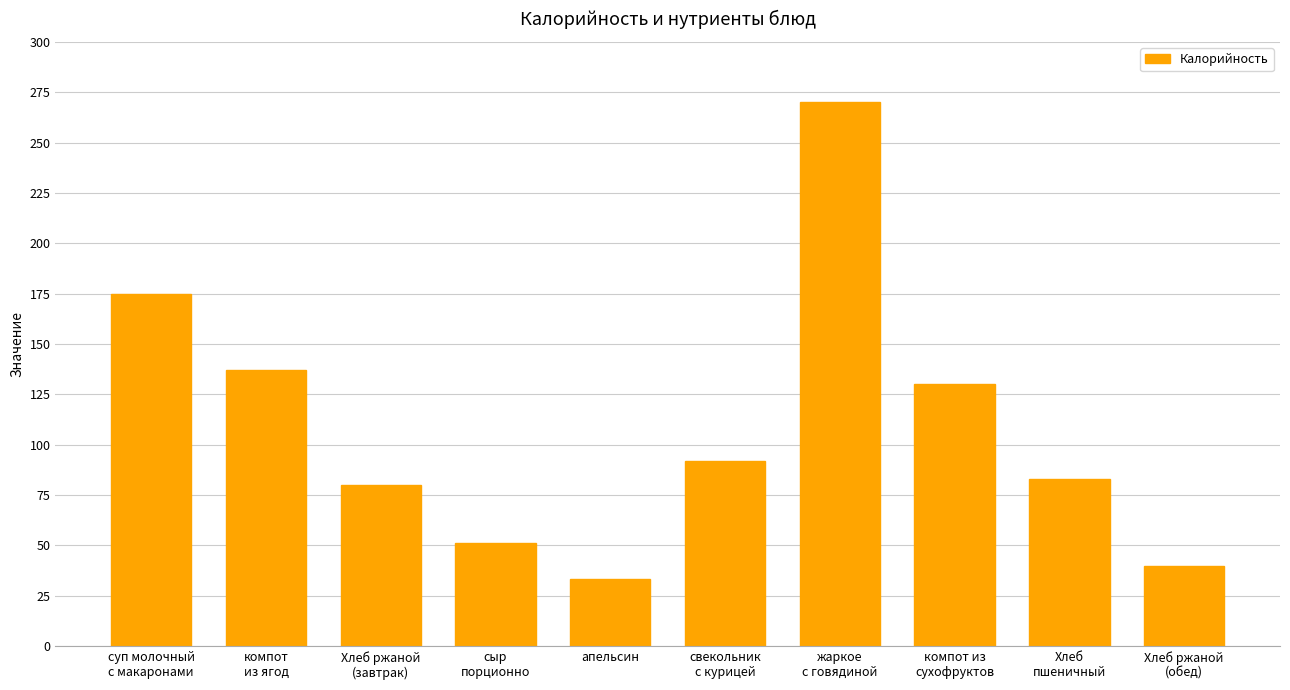

Is it true that the value at Хлеб
пшеничный is 83.2?

True